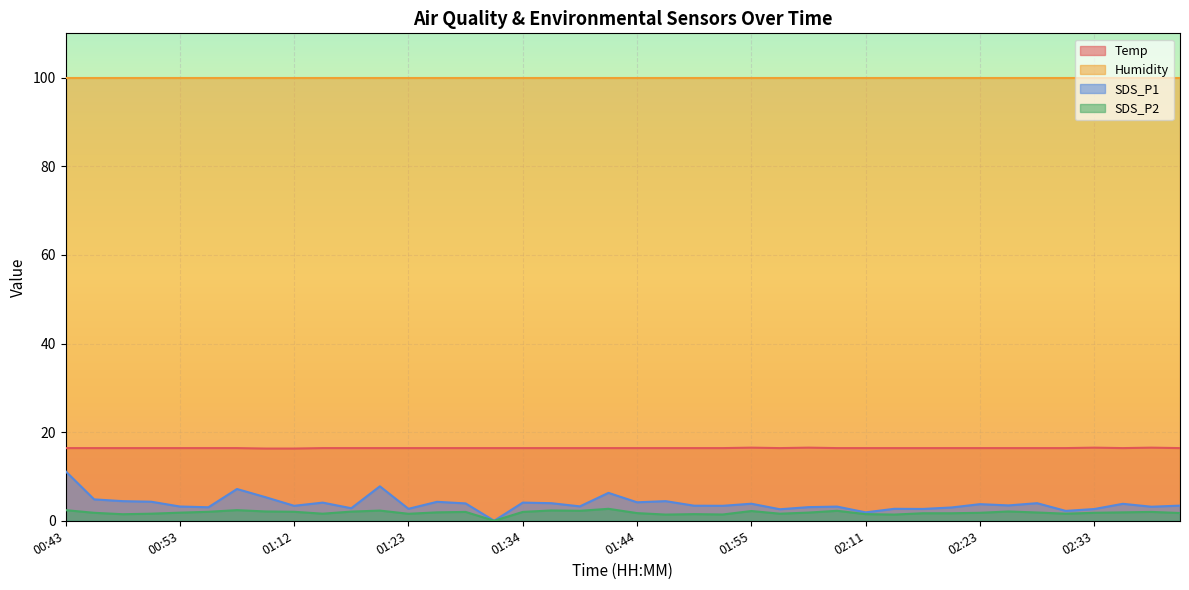

What is the maximum value for Temp?

16.5